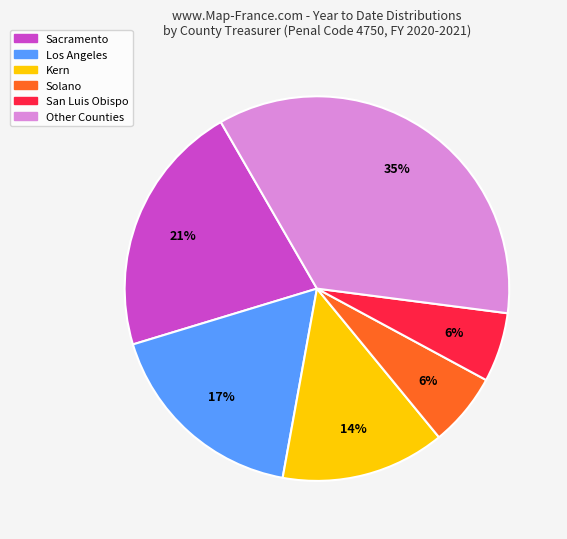

To the nearest percent, what is the average slice percentage?

17%